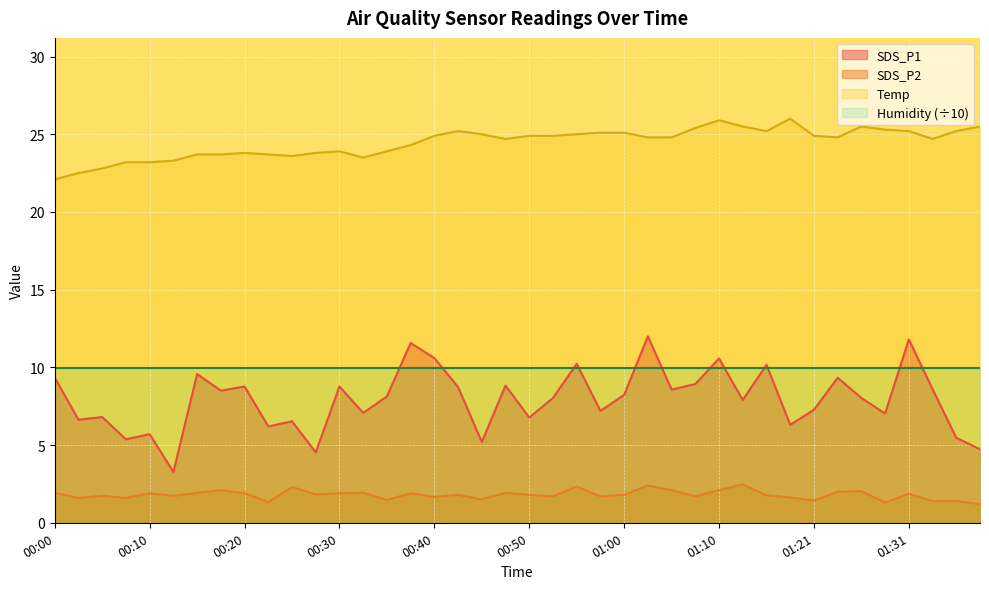

How many lines are shown in the chart?

4